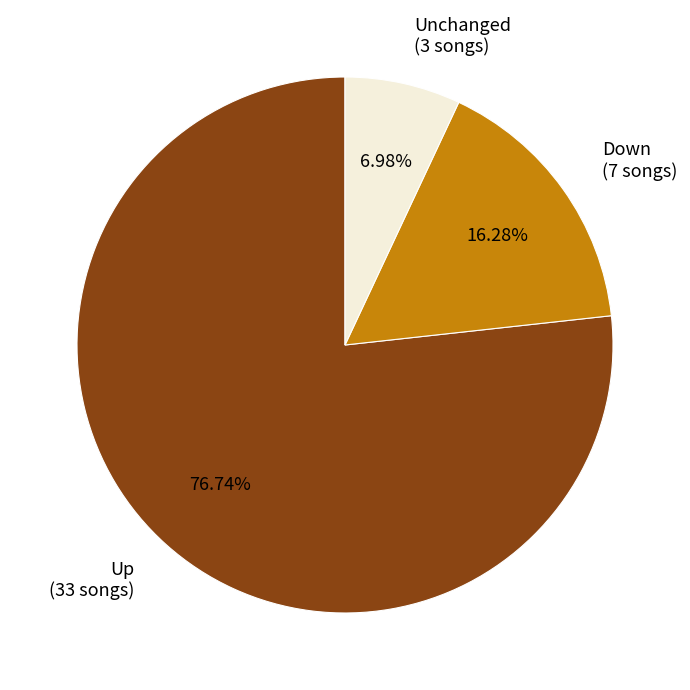

What is the smallest slice in the pie chart?

Unchanged (3 songs)